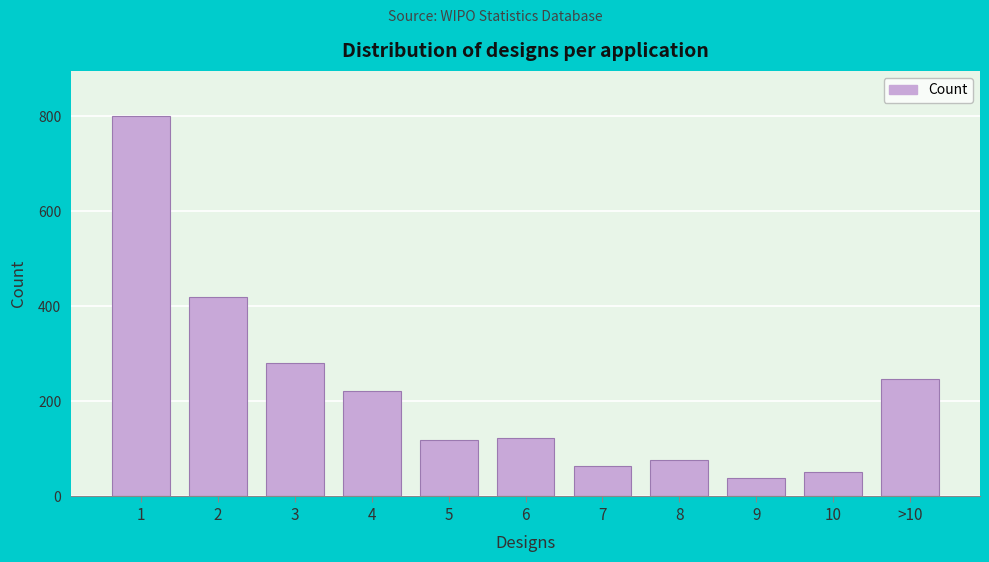

Reading left to right, what are all the values shown in this chart?

1=799	2=419	3=280	4=221	5=118	6=122	7=65	8=77	9=39	10=52	>10=248